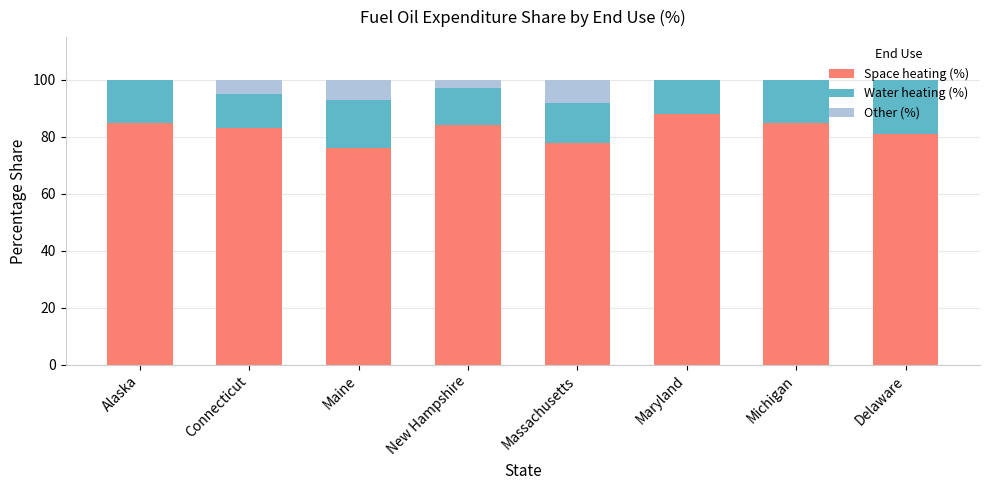

Which category has the highest value in the Space heating (%) series?

Maryland